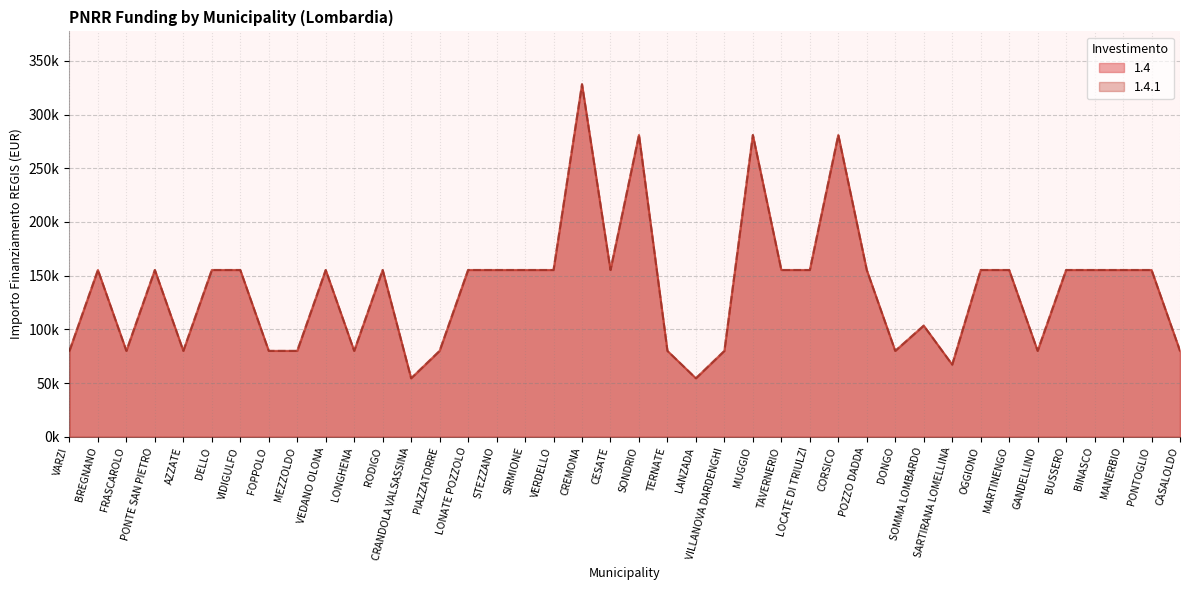

Which category has the lowest value in the 1.4.1 series?

CRANDOLA VALSASSINA